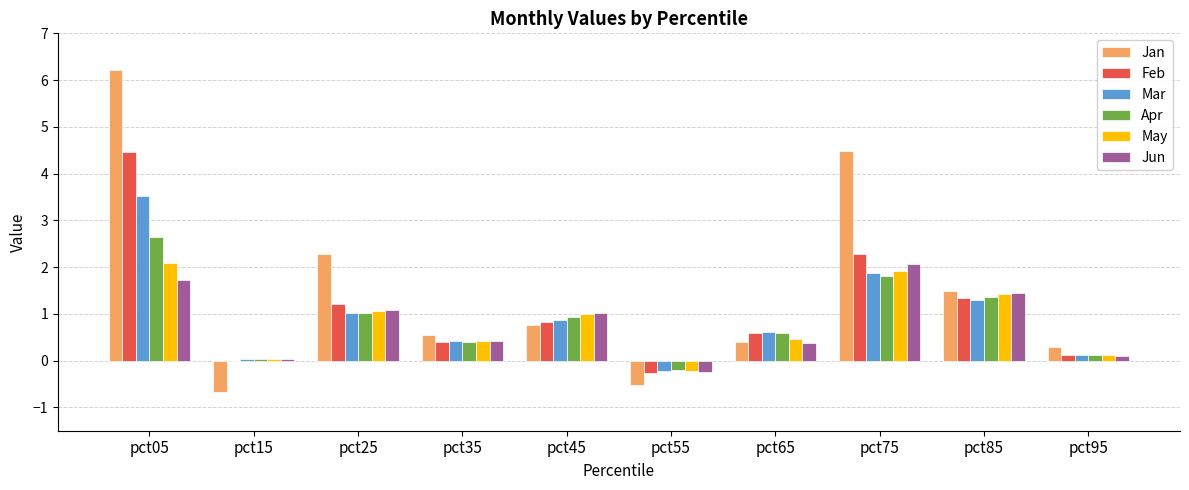

How many categories are shown in the chart?

10